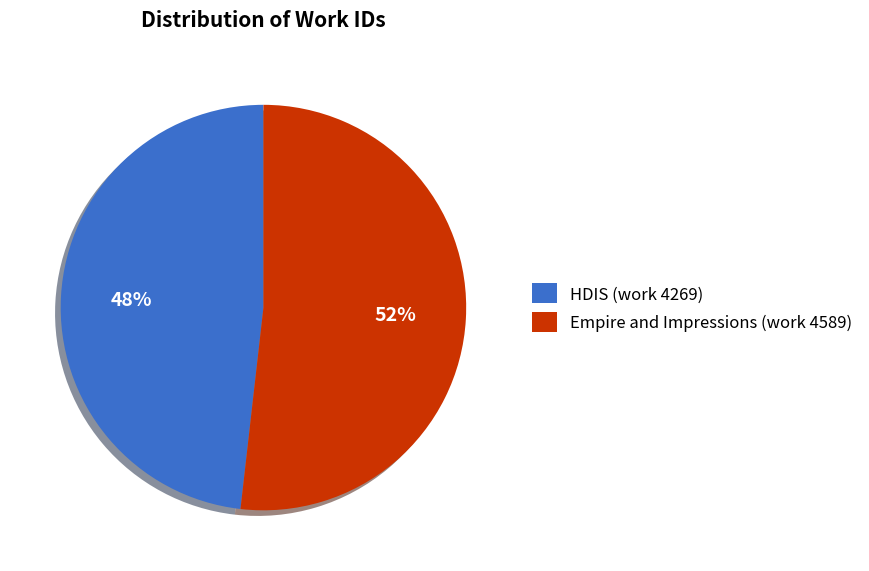

The HDIS (work 4269) slice represents 48% of the pie. True or false?

True